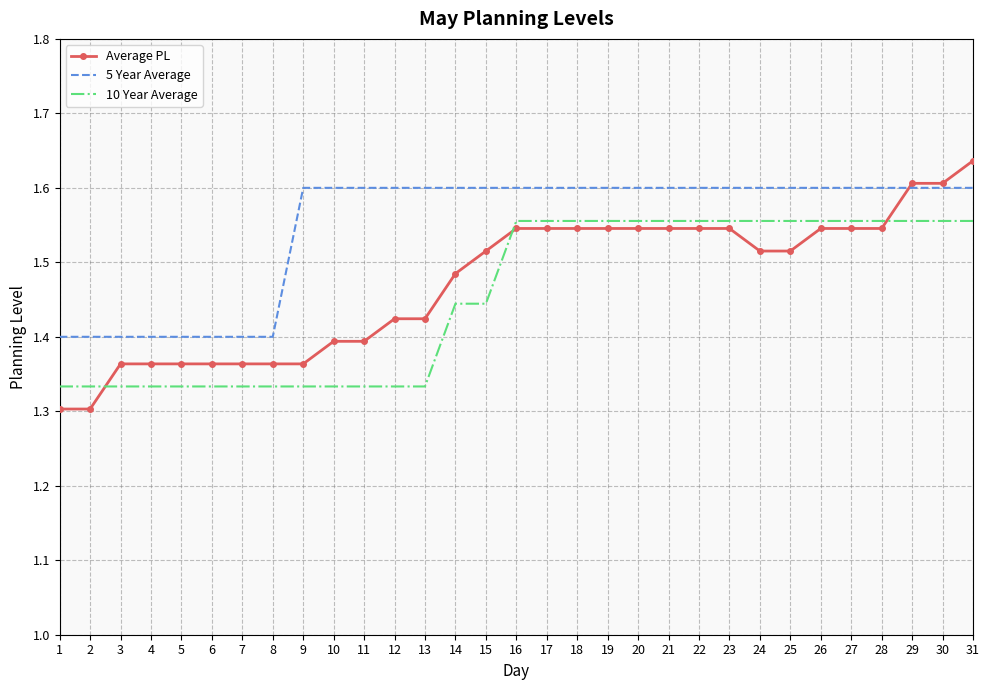

At which category is the sum across all series the highest?

31